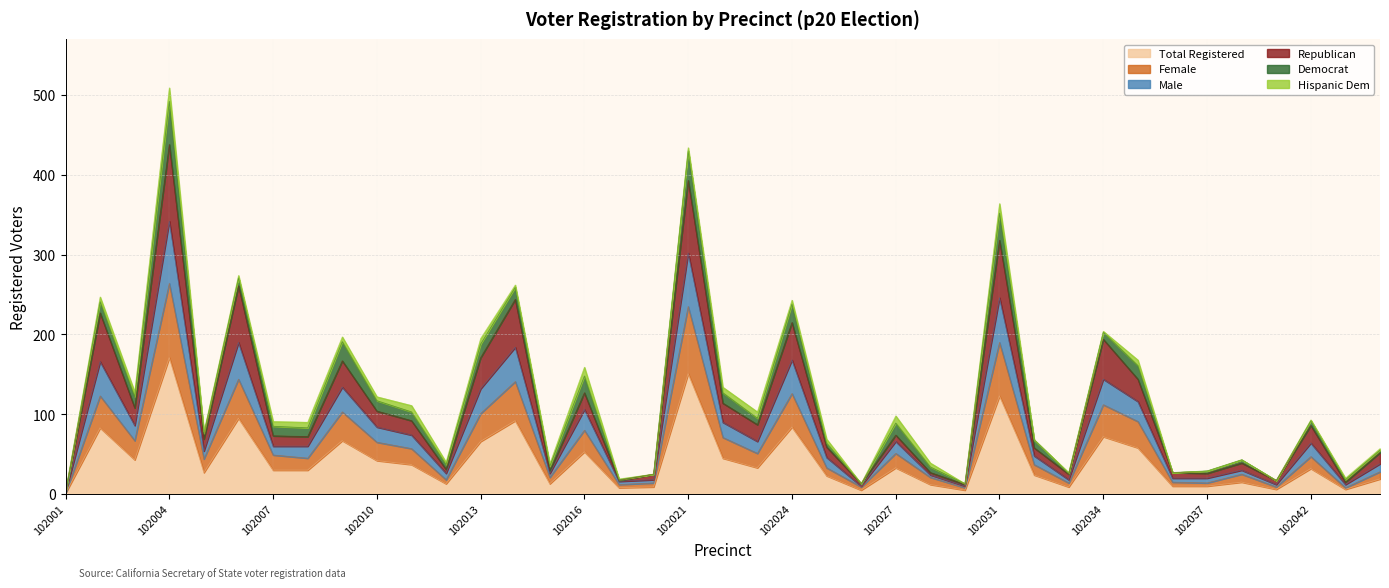

Between 102031 and 102010, which is larger?

102031